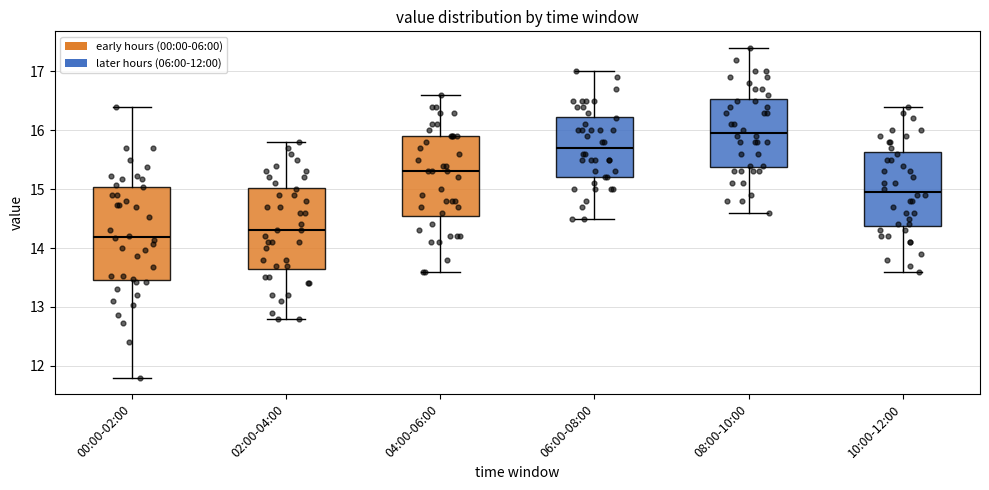

Reading left to right, read every box against the y-axis: the position of its median line, the range the box covers, and the ends of its whiskers. The values are not printed on the chart, so give them approximately, as read against the axis.

00:00-02:00: median 14.2, box 13.5 to 15.0, whiskers 11.8 to 16.4
02:00-04:00: median 14.3, box 13.7 to 15.0, whiskers 12.8 to 15.8
04:00-06:00: median 15.3, box 14.6 to 15.9, whiskers 13.6 to 16.6
06:00-08:00: median 15.7, box 15.2 to 16.2, whiskers 14.5 to 17.0
08:00-10:00: median 16.0, box 15.4 to 16.5, whiskers 14.6 to 17.4
10:00-12:00: median 15.0, box 14.4 to 15.6, whiskers 13.6 to 16.4